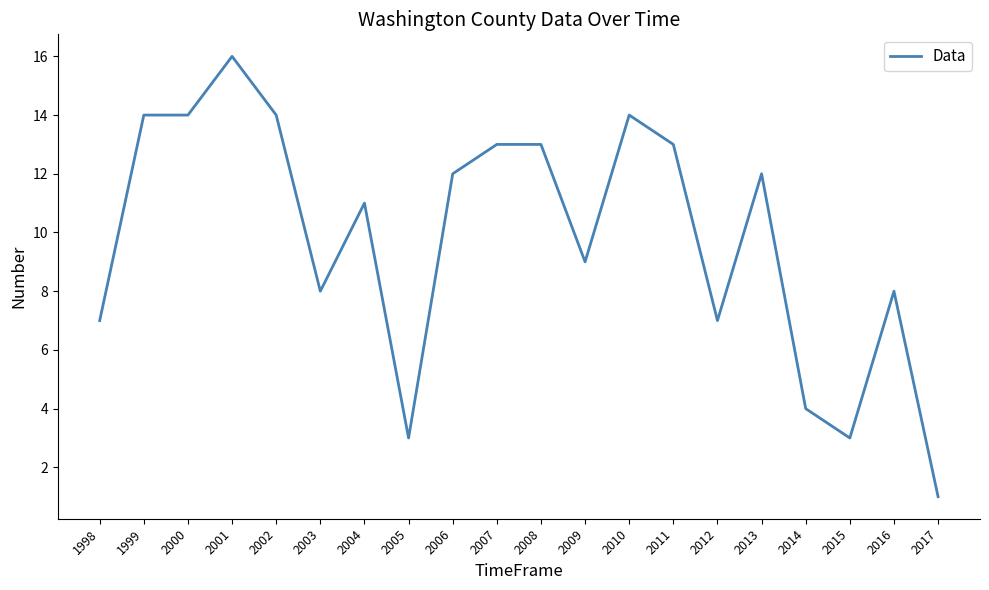

The value at 2012 is 7. True or false?

True